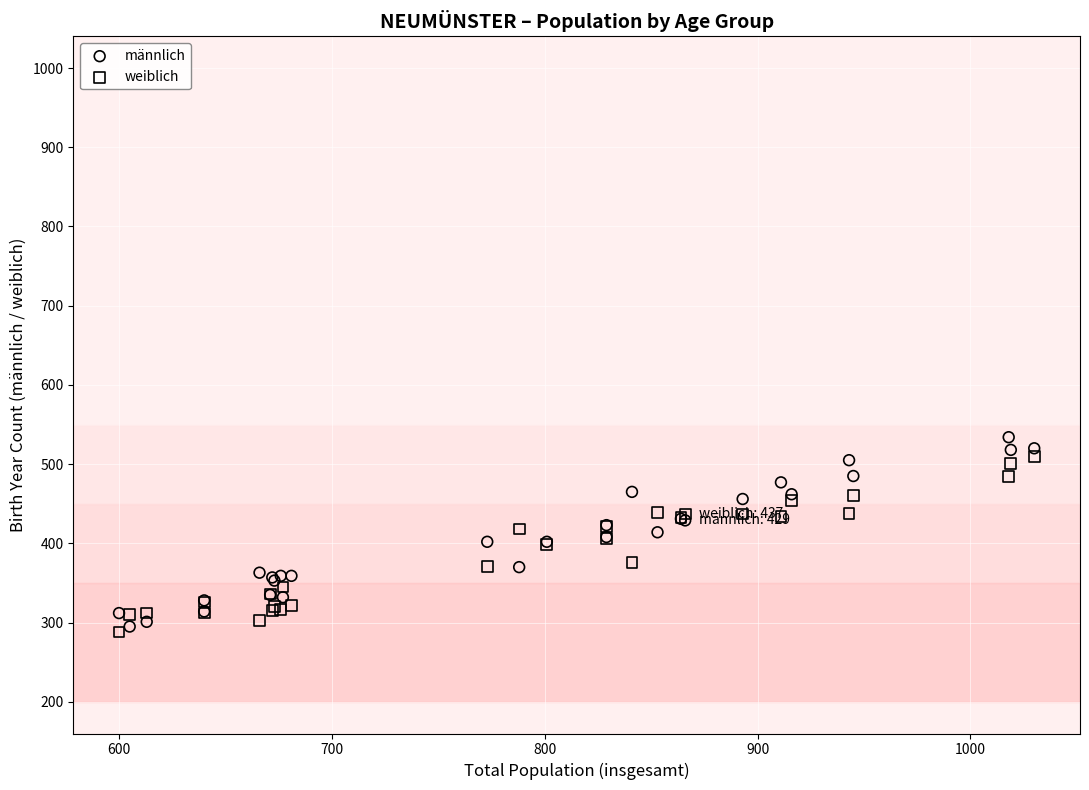

What is the X range (max minus min) for the scatter plot?

430